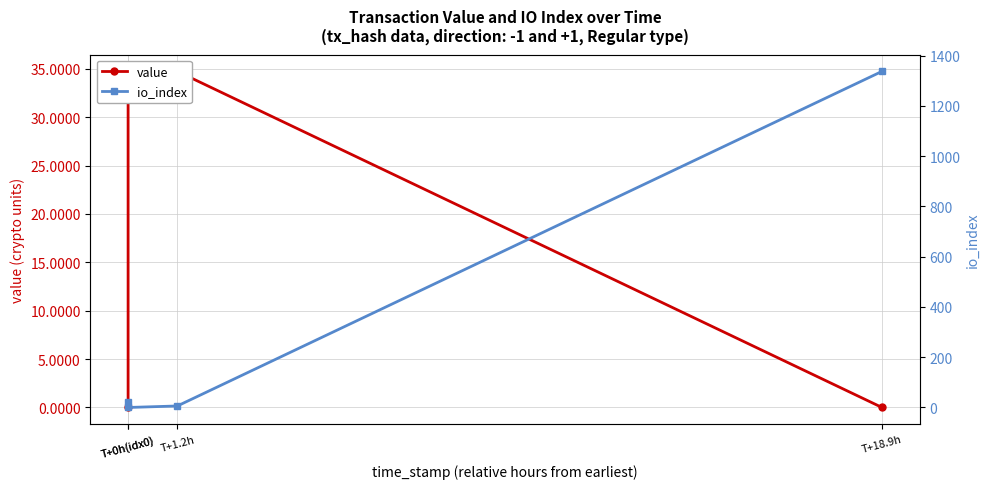

How many values in the value series are below 34?

2